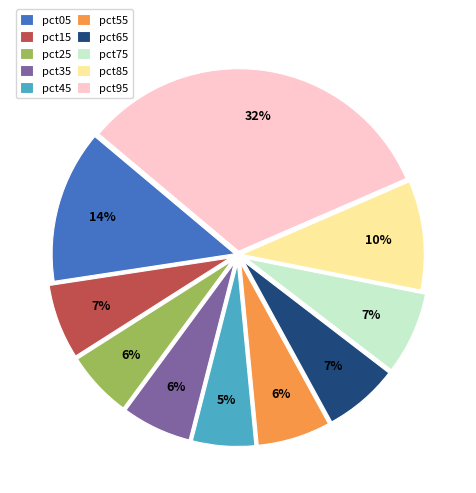

Is the sum of pct95 and pct75 greater than half?

No